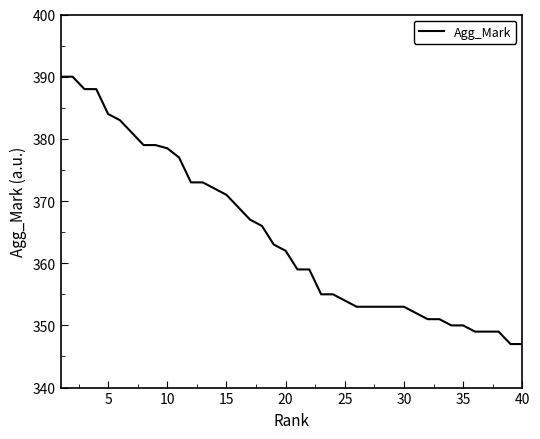

What is the minimum value shown in the chart?

347.0